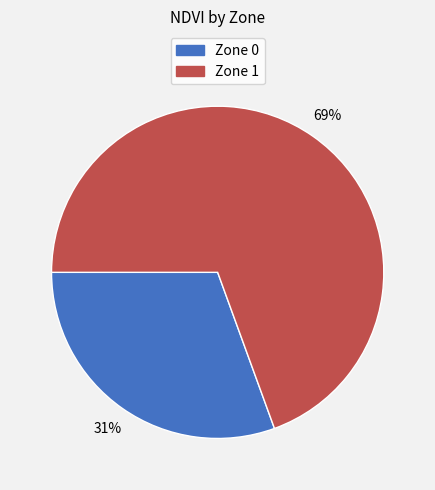

The Zone 0 slice represents 42% of the pie. True or false?

False